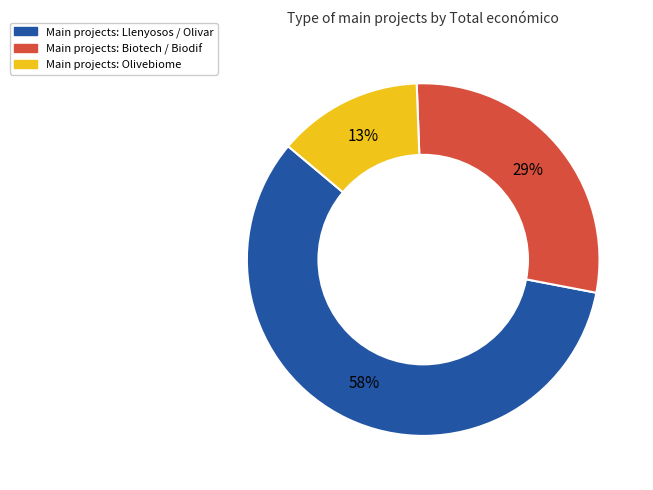

To the nearest percent, what is the difference between the largest and smallest slice percentages?

45%